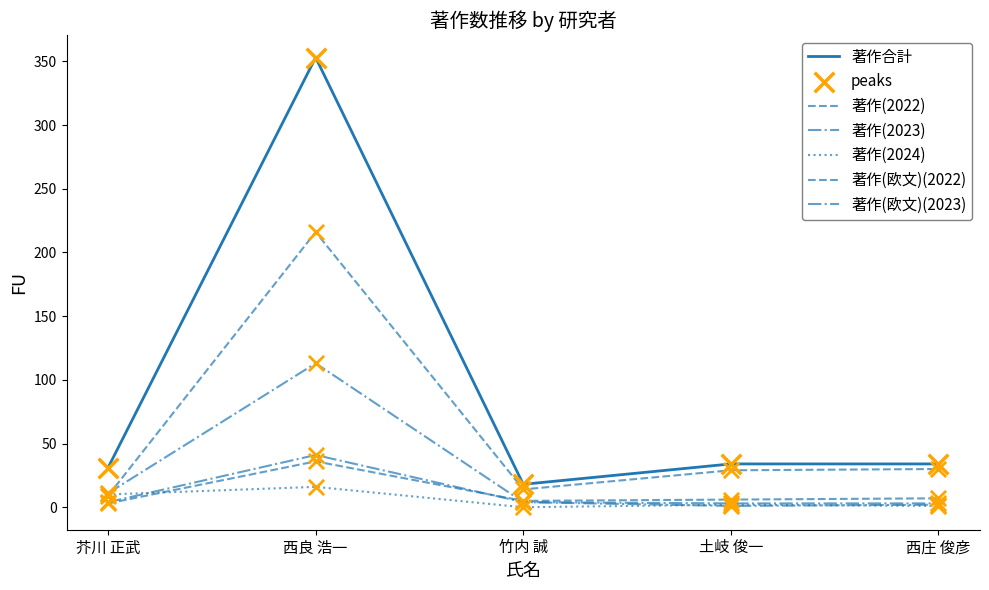

What are all the series names shown in the legend?

著作(2022), 著作(2023), 著作(2024), 著作合計, 著作(欧文)(2022), 著作(欧文)(2023)